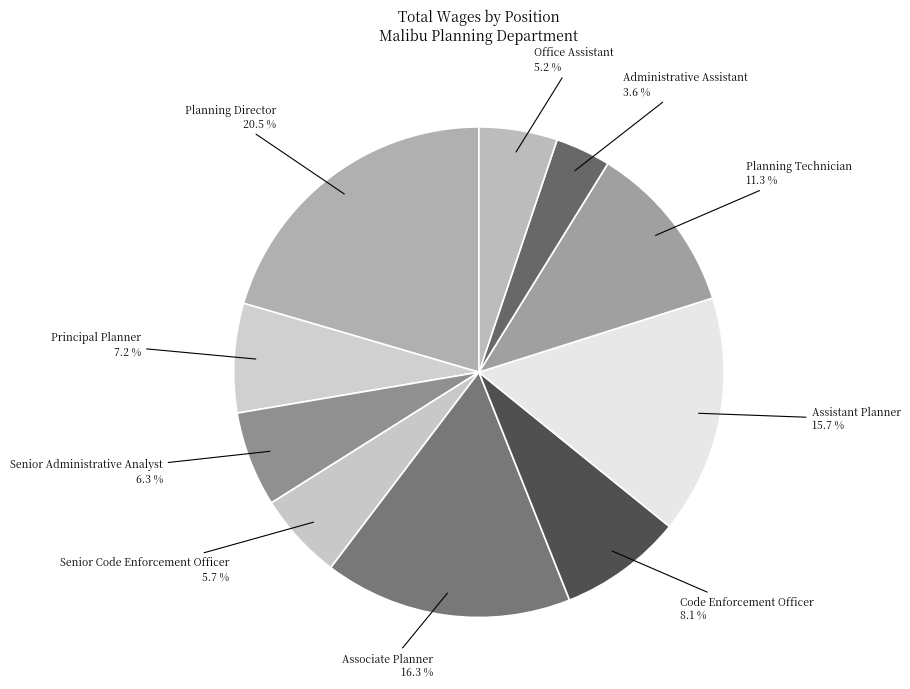

Which slice is the largest?

Planning Director